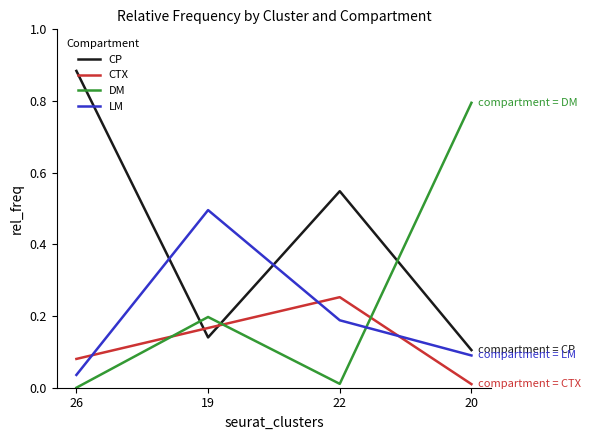

Rank the categories by DM value from lowest to highest.

26, 22, 19, 20